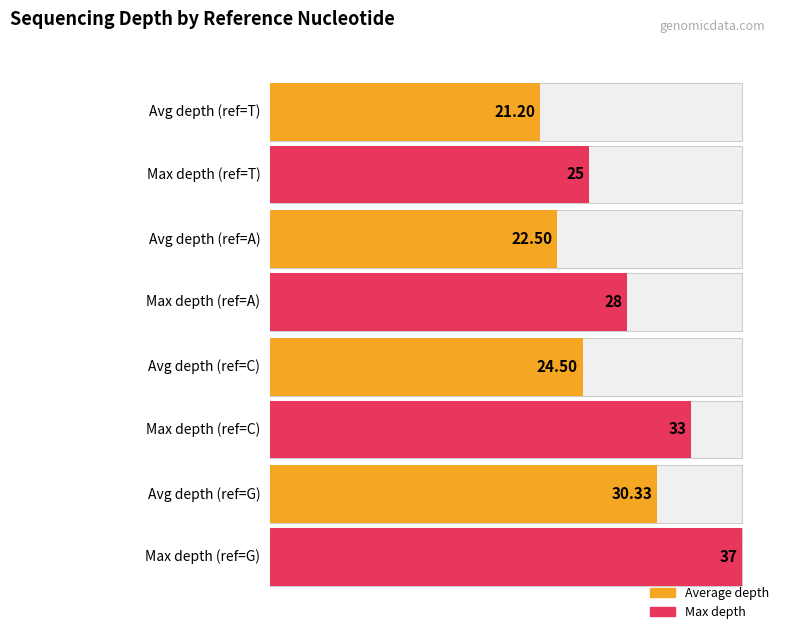

True or false: Max depth has a value of 13 at G.

False